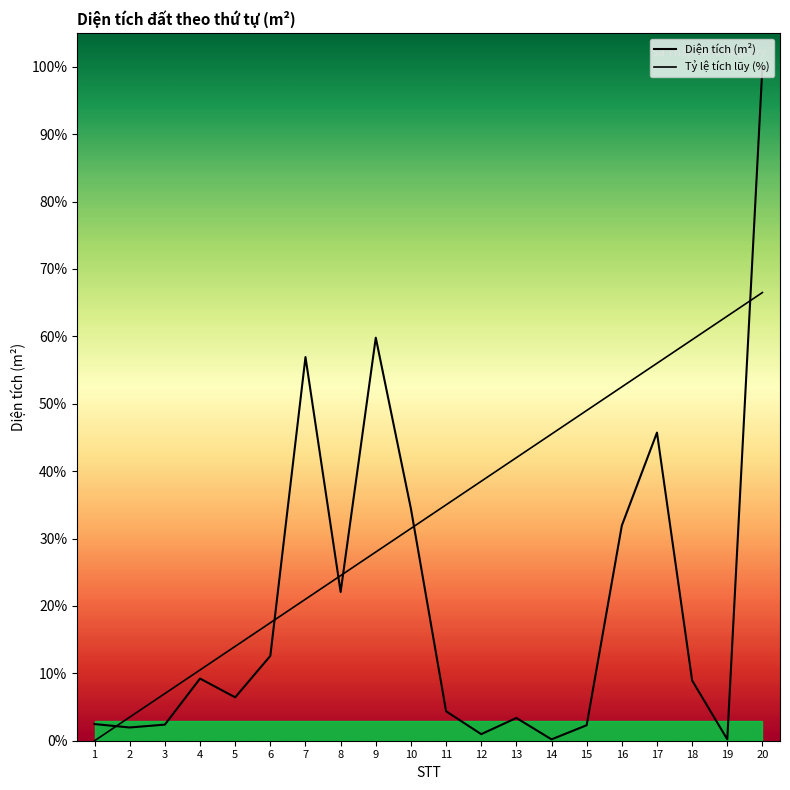

True or false: Diện tích (m²) has a value of 4.4 at 11.

True